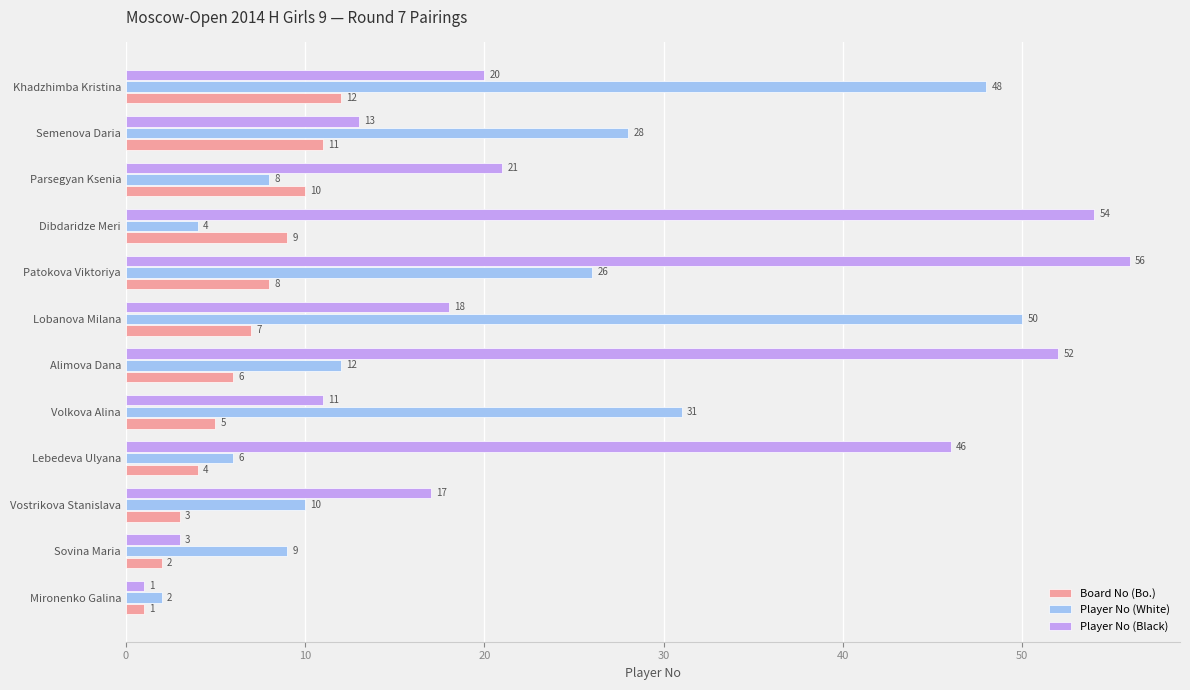

What is the spread (max minus min) of values at Khadzhimba Kristina?

36